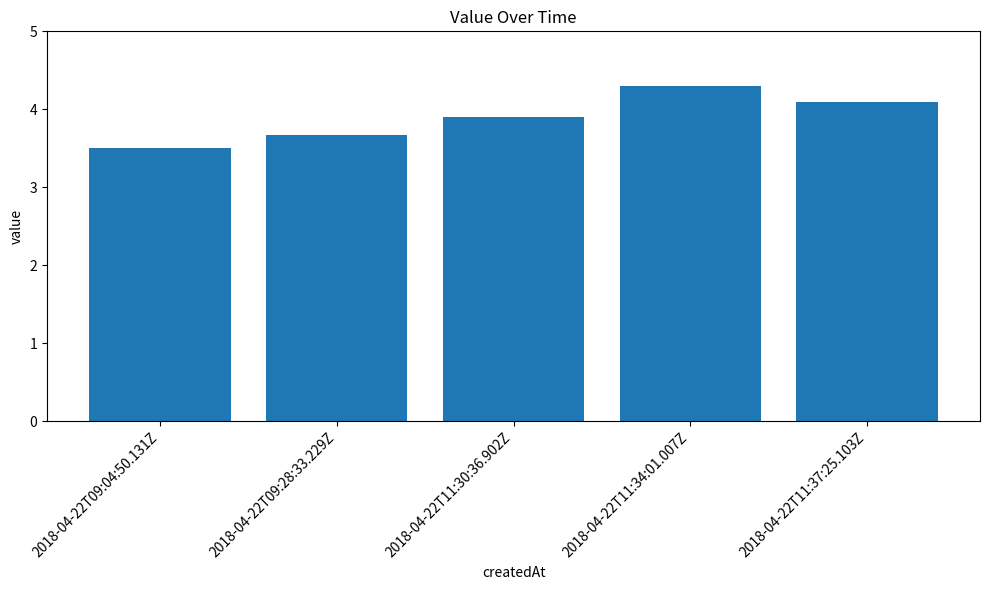

What is the change in value from 2018-04-22T11:30:36.902Z to 2018-04-22T11:37:25.103Z?

+0.2